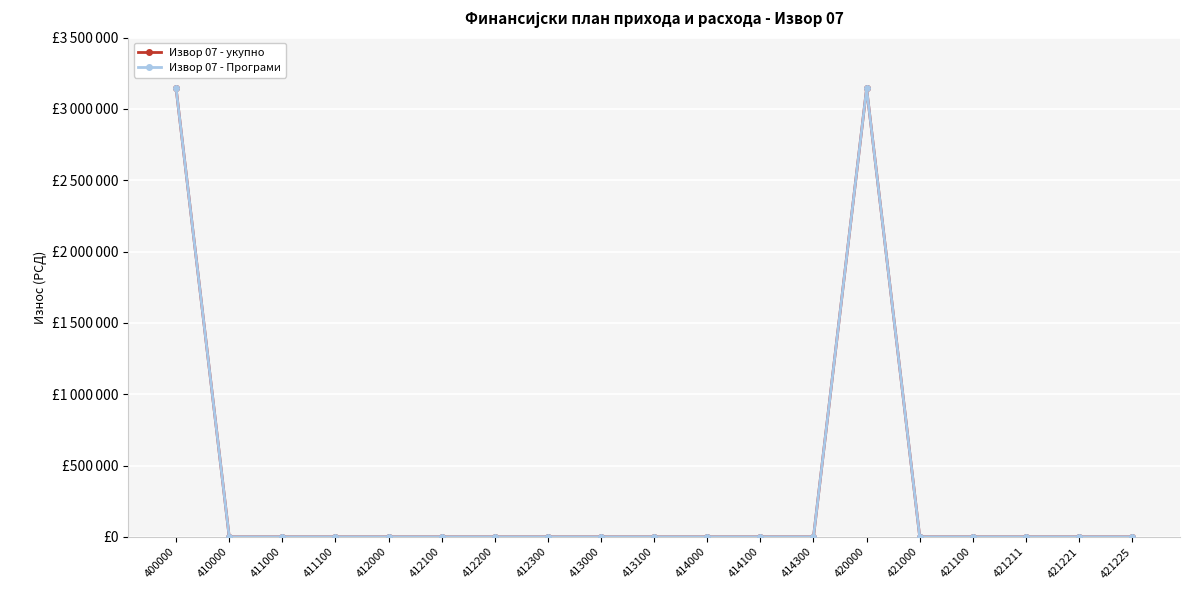

Reading left to right, list all the values displayed in this chart.

Извор 07 - укупно: 400000=3144000	410000=0	411000=0	411100=0	412000=0	412100=0	412200=0	412300=0	413000=0	413100=0	414000=0	414100=0	414300=0	420000=3144000	421000=0	421100=0	421211=0	421221=0	421225=0
Извор 07 - Програми: 400000=3144000	410000=0	411000=0	411100=0	412000=0	412100=0	412200=0	412300=0	413000=0	413100=0	414000=0	414100=0	414300=0	420000=3144000	421000=0	421100=0	421211=0	421221=0	421225=0